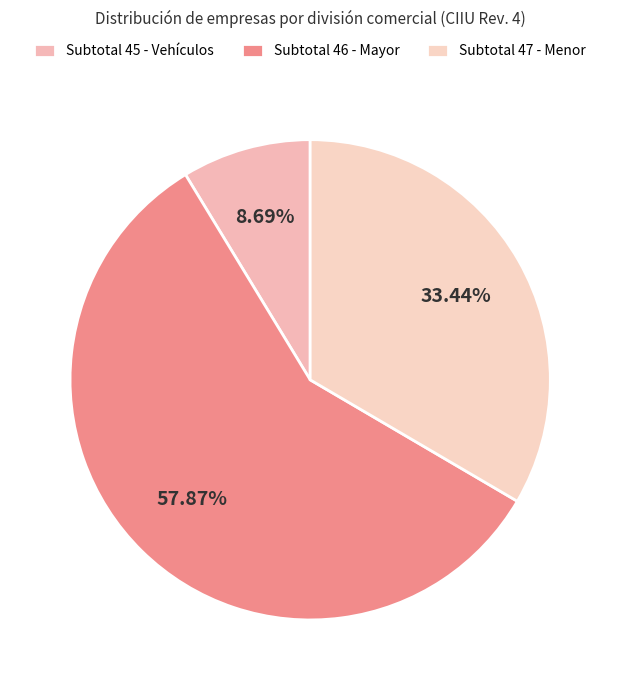

What is the smallest slice in the pie chart?

Subtotal 45 - Vehículos